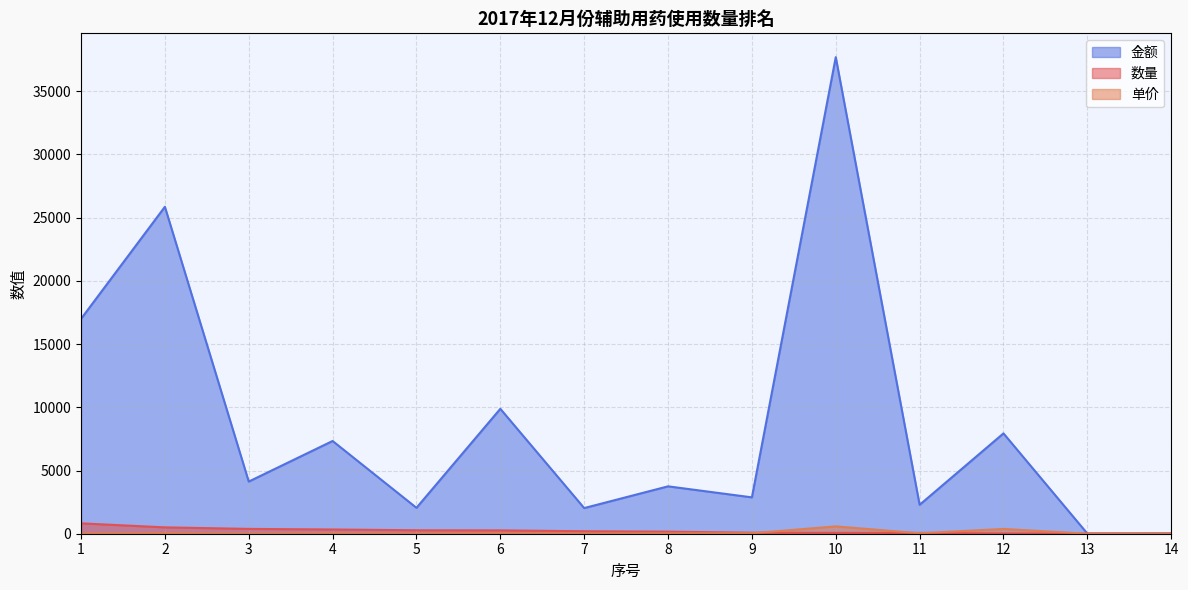

How many values in the 金额 series are below 4125?

7